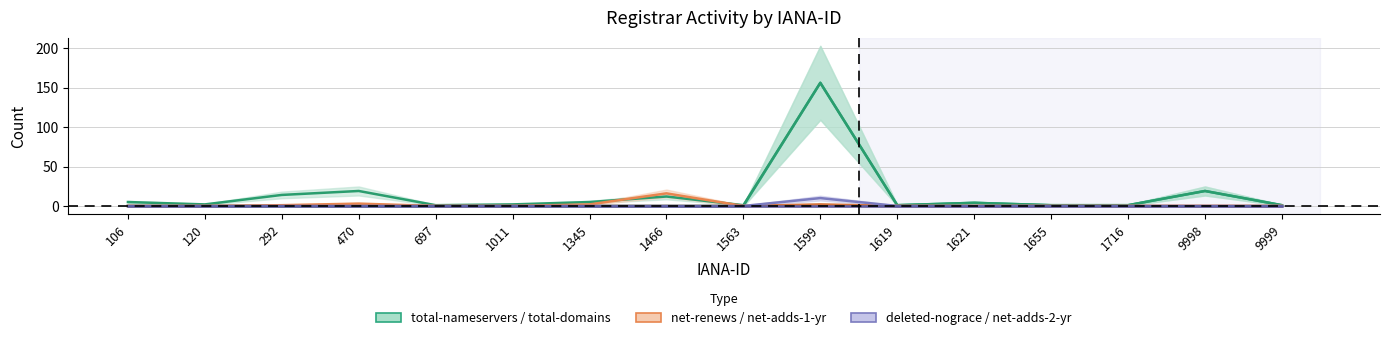

Reading left to right, what are all the values shown in this chart?

total-nameservers: 106=0	120=0	292=0	470=0	697=0	1011=0	1345=0	1466=0	1563=0	1599=156	1619=1	1621=4	1655=1	1716=1	9998=19	9999=1
total-domains: 106=5	120=2	292=14	470=19	697=1	1011=2	1345=5	1466=12	1563=1	1599=156	1619=1	1621=4	1655=1	1716=1	9998=19	9999=1
net-renews-1-yr: 106=0	120=0	292=1	470=3	697=0	1011=0	1345=2	1466=16	1563=0	1599=0	1619=0	1621=0	1655=0	1716=0	9998=0	9999=0
net-adds-1-yr: 106=0	120=0	292=0	470=0	697=0	1011=0	1345=0	1466=0	1563=0	1599=2	1619=0	1621=0	1655=0	1716=0	9998=0	9999=0
deleted-domains-nograce: 106=0	120=0	292=0	470=0	697=0	1011=0	1345=0	1466=0	1563=0	1599=10	1619=0	1621=0	1655=0	1716=0	9998=0	9999=0
net-adds-2-yr: 106=0	120=0	292=0	470=0	697=0	1011=0	1345=0	1466=0	1563=0	1599=0	1619=0	1621=0	1655=0	1716=0	9998=0	9999=0